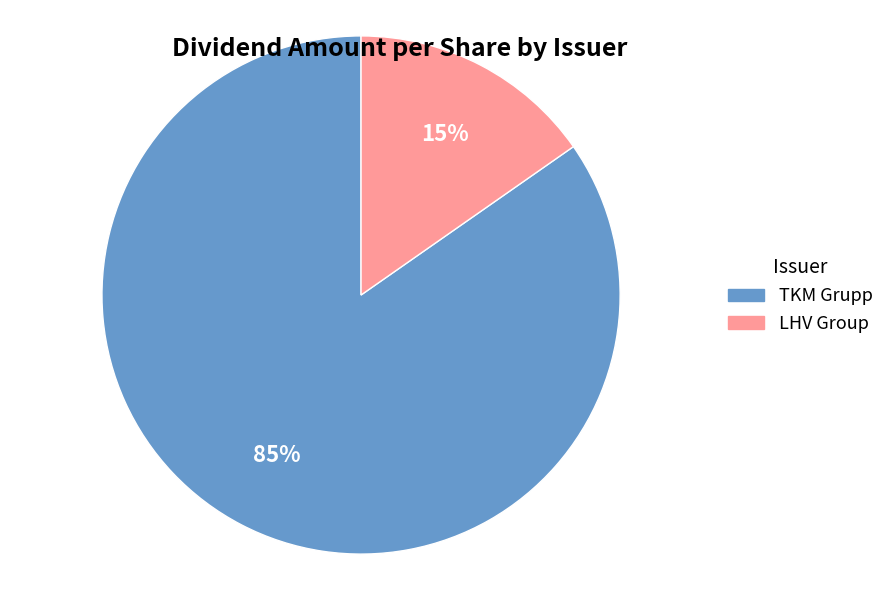

To the nearest percent, what percentage of the pie is TKM Grupp?

85%